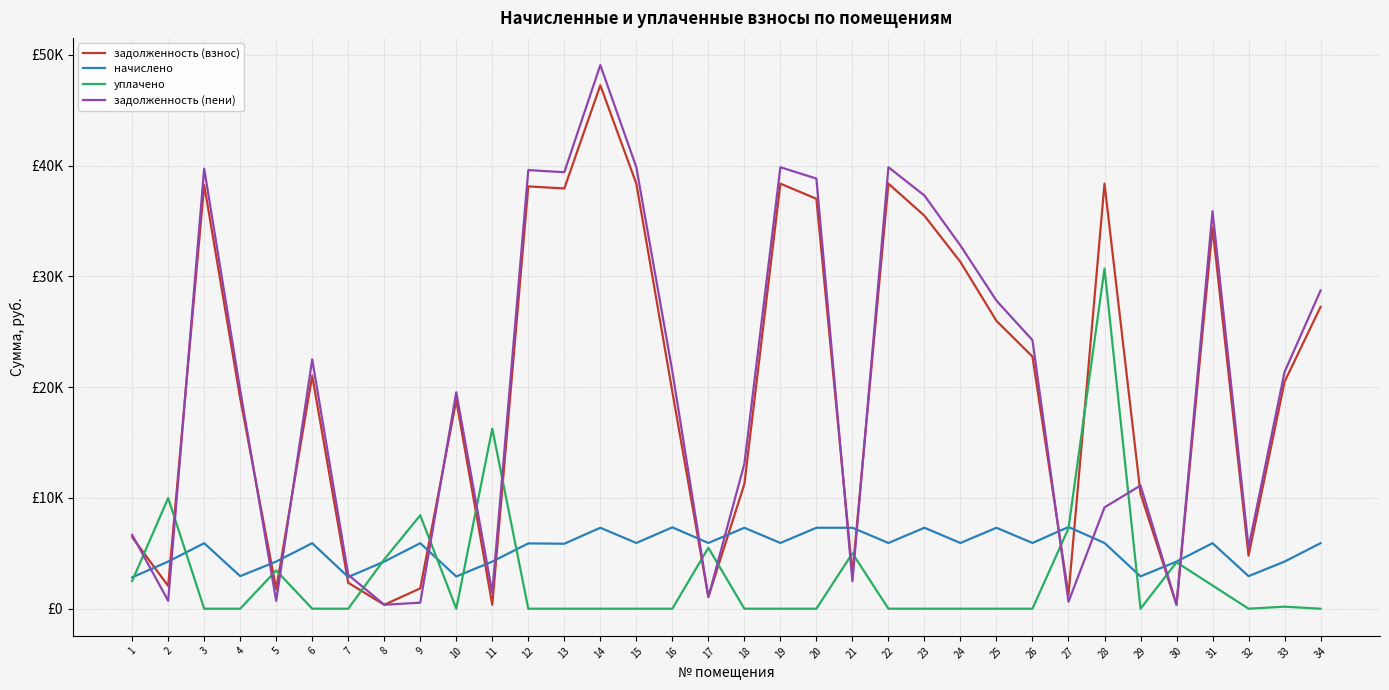

What is the value of the задолженность (взнос) point at the 20th from the left?

37001.8